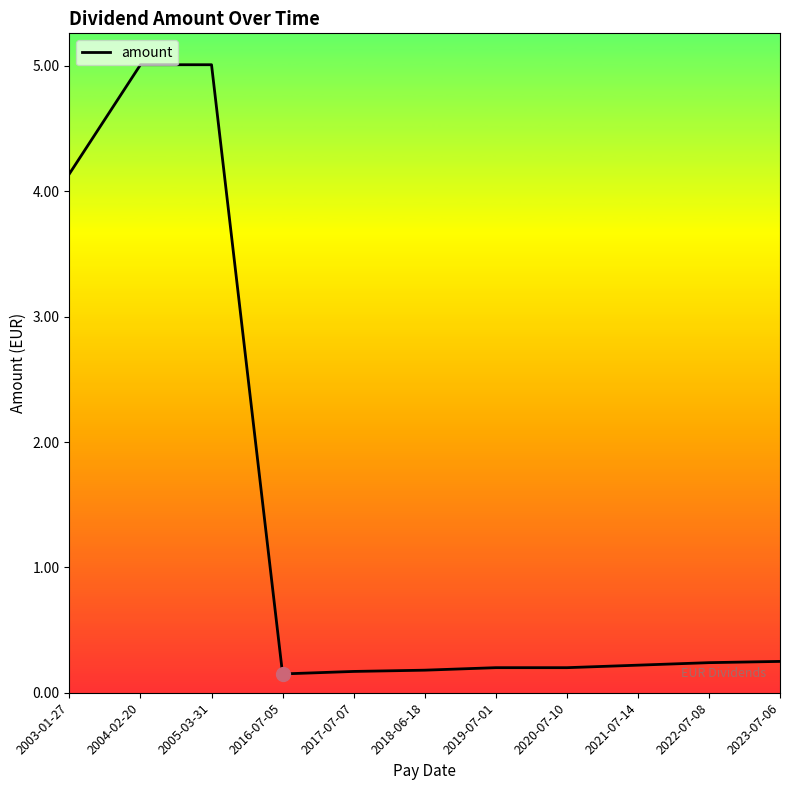

What is the greatest value displayed?

5.0